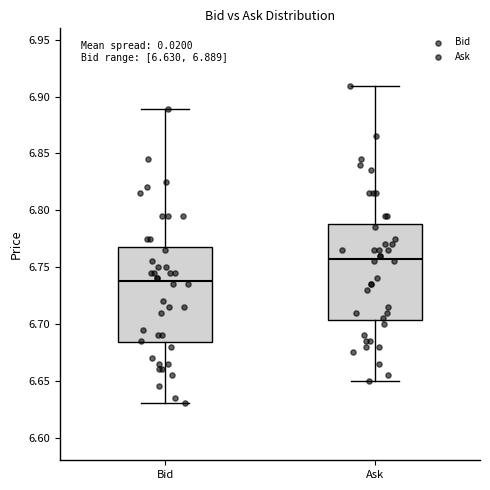

Which box's median line is the highest?

Ask